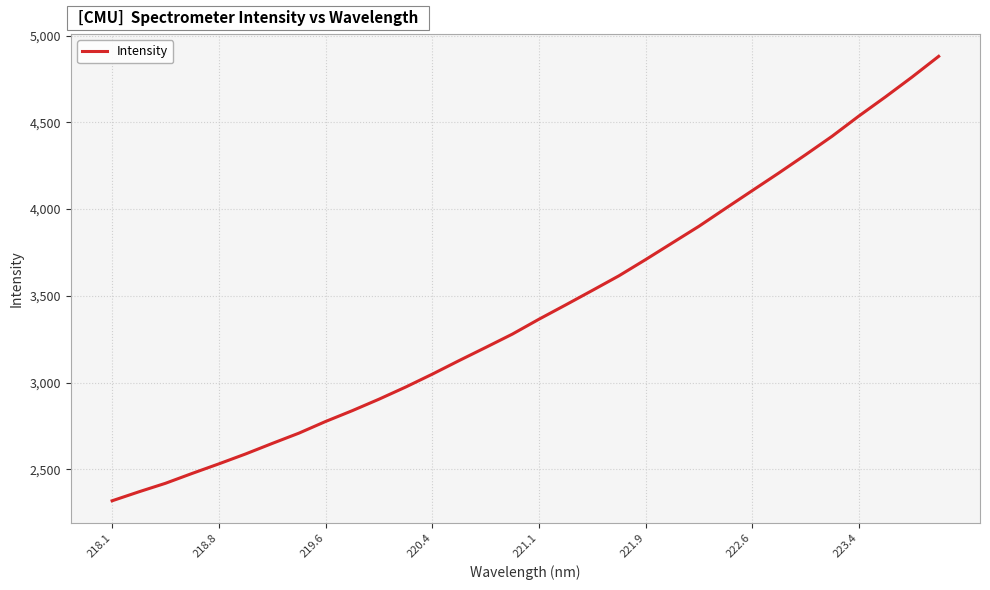

Is this an area chart (filled region under the line)?

No